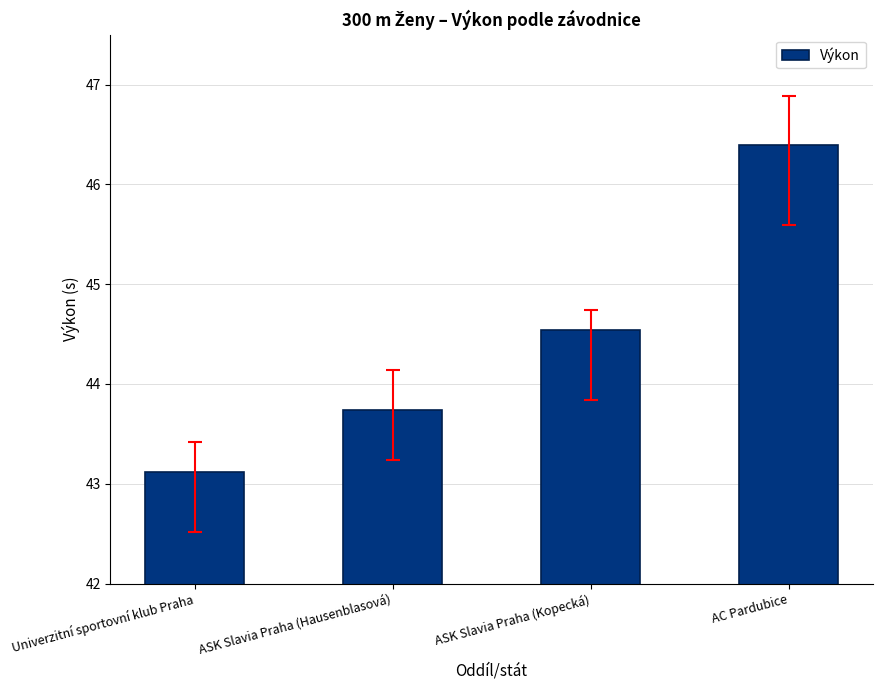

True or false: the data shows 44.5 at ASK Slavia Praha (Kopecká).

True